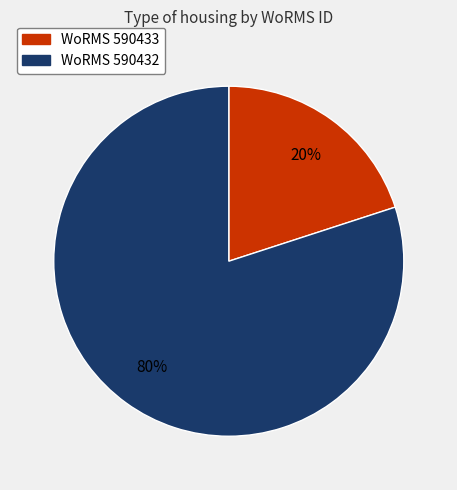

How many segments does this pie chart have?

2